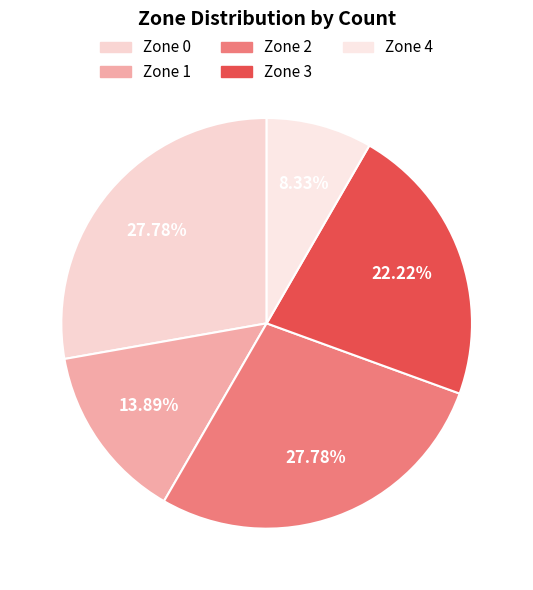

To the nearest percent, what is the combined percentage of Zone 4 and Zone 0?

36%